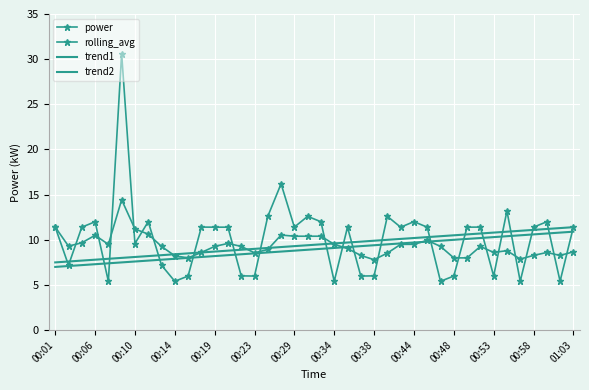

How many data points in power are above 11?

24